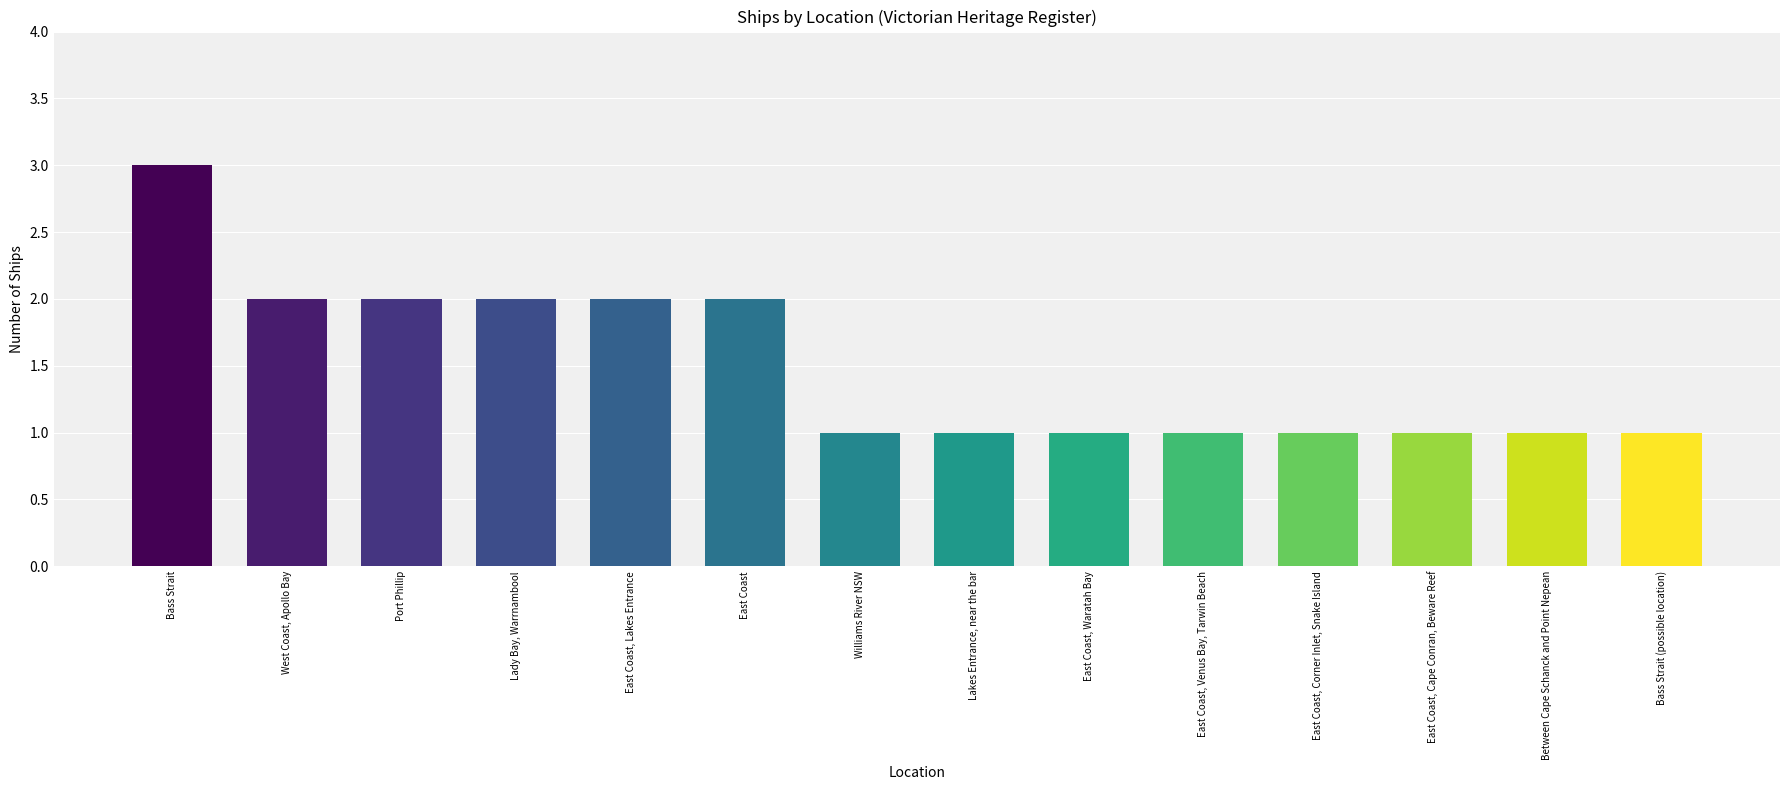

What is the value of the 11th bar from the left?

1